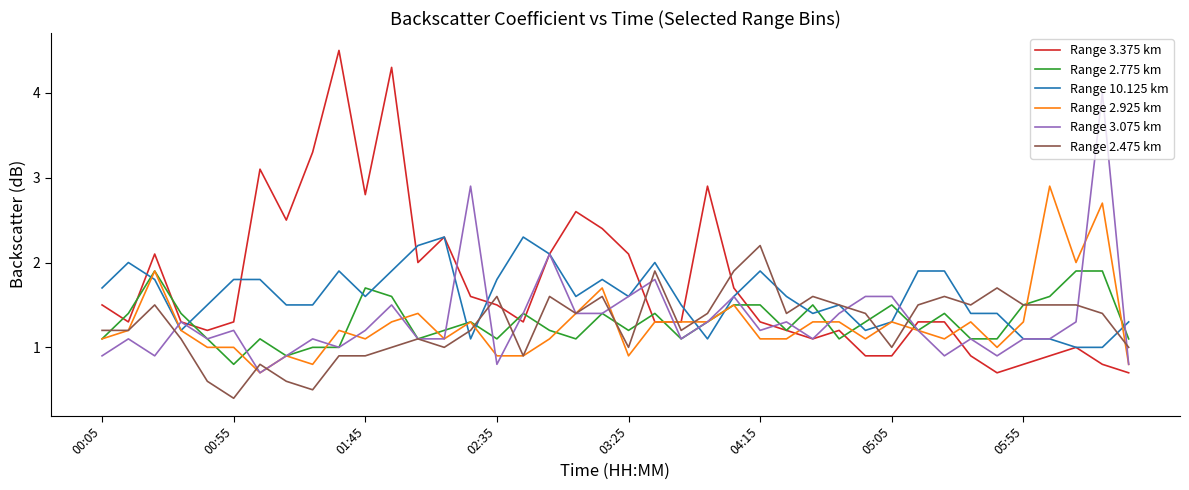

Which series has the largest range (max minus min)?

Range 3.375 km